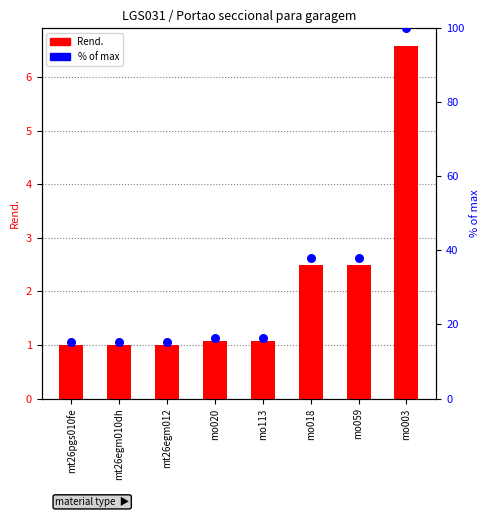

At which category is the sum across all series the highest?

mo003